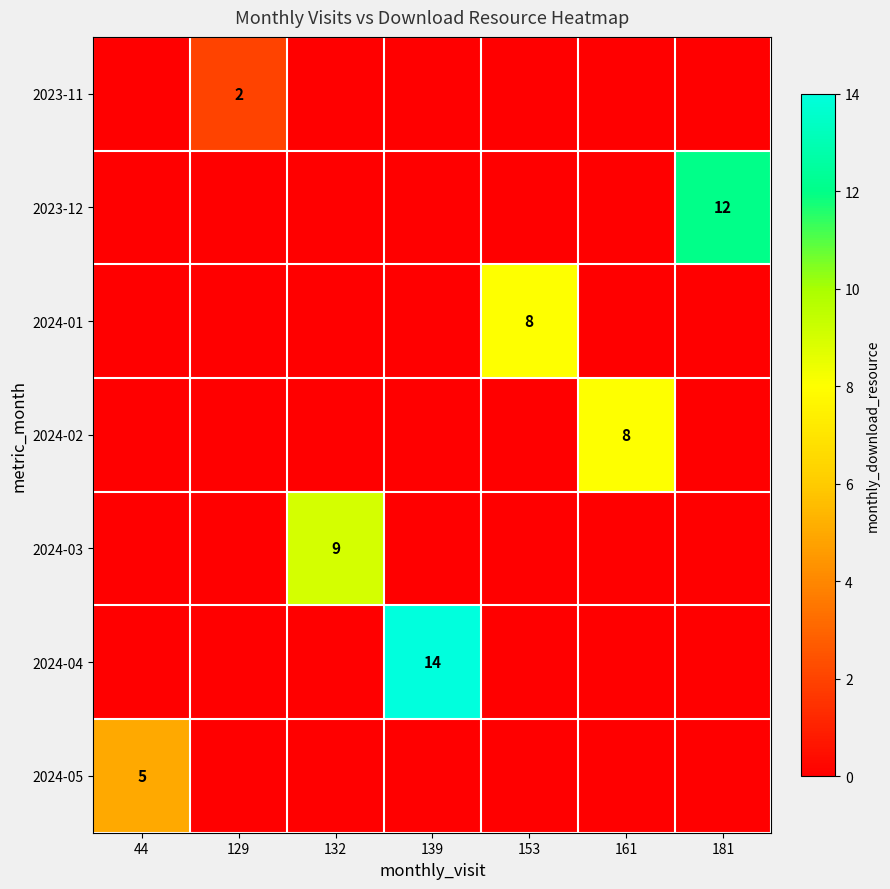

The 2024-03 series shows 3 at 132. True or false?

False